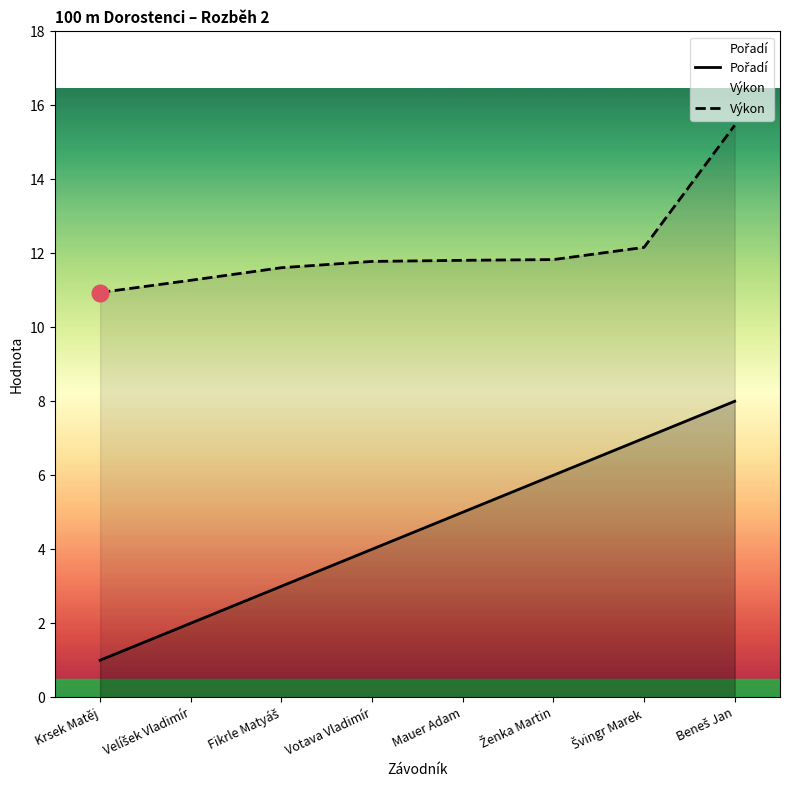

The value of Výkon at Fikrle Matyáš is 7.0. True or false?

False